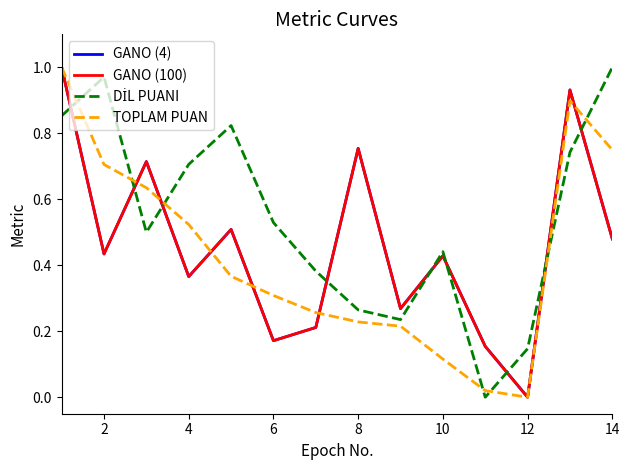

How many lines are shown in the chart?

4